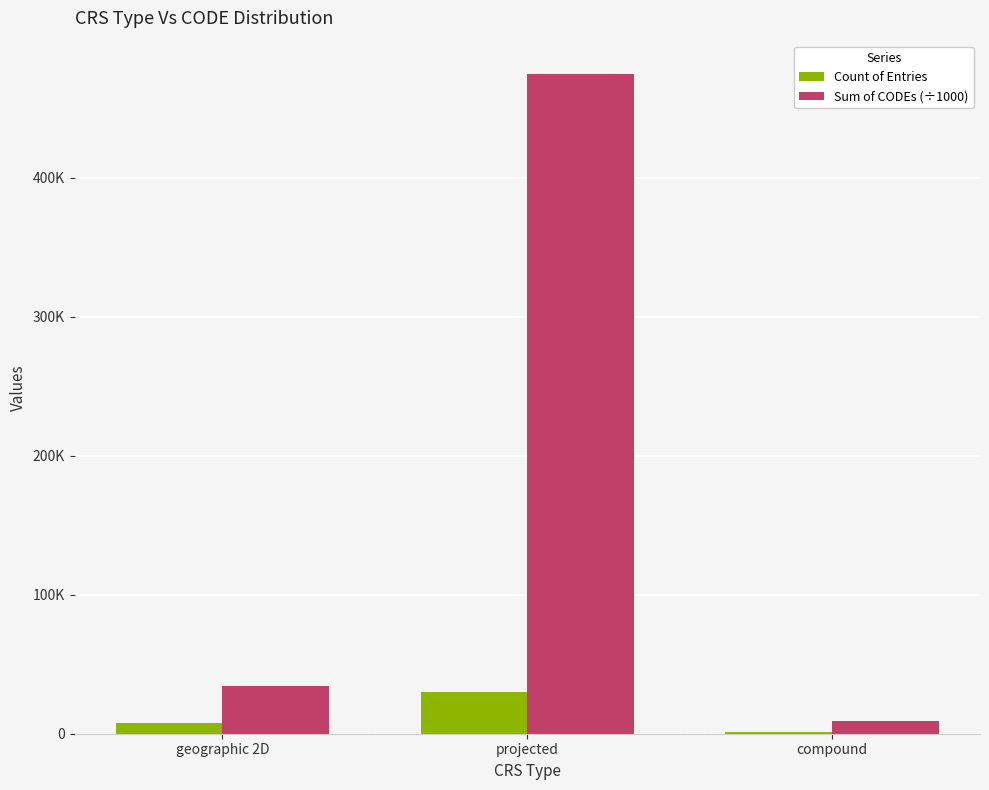

What are all the series names shown in the legend?

Count of Entries, Sum of CODEs (÷1000)